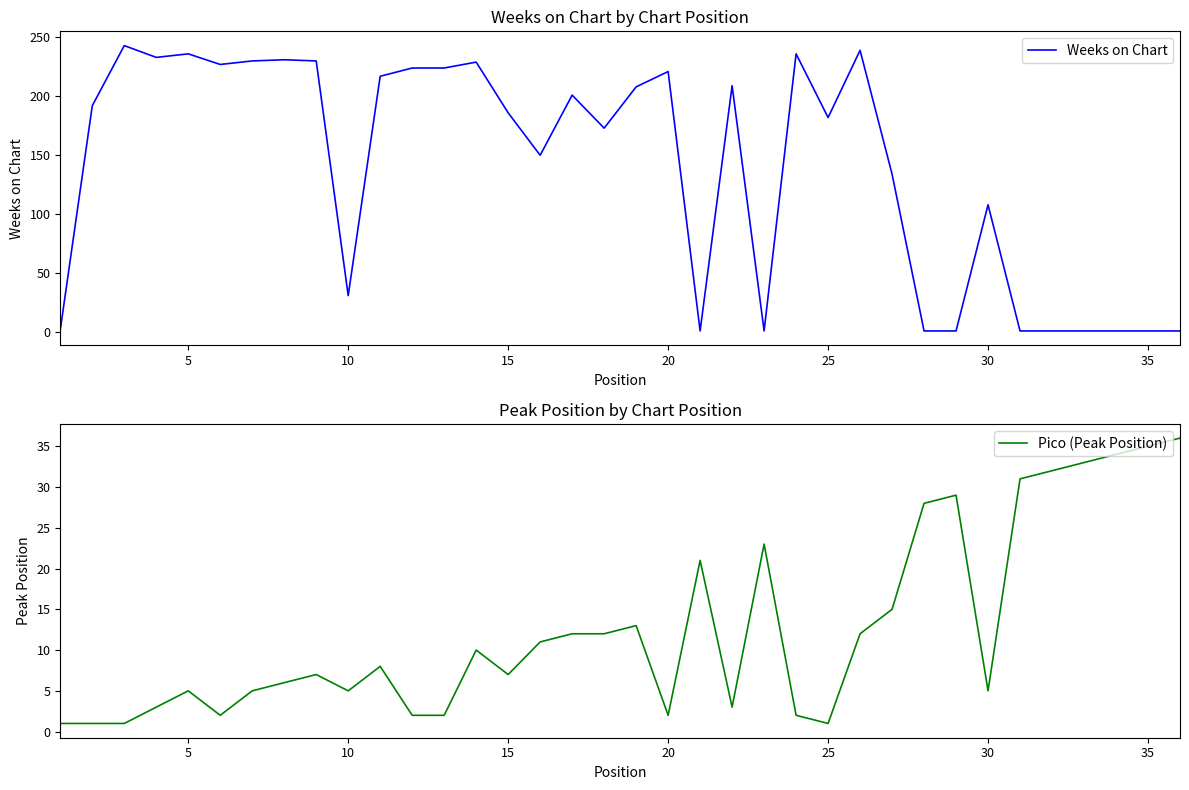

The value of Weeks on Chart at 10 is 14. True or false?

False